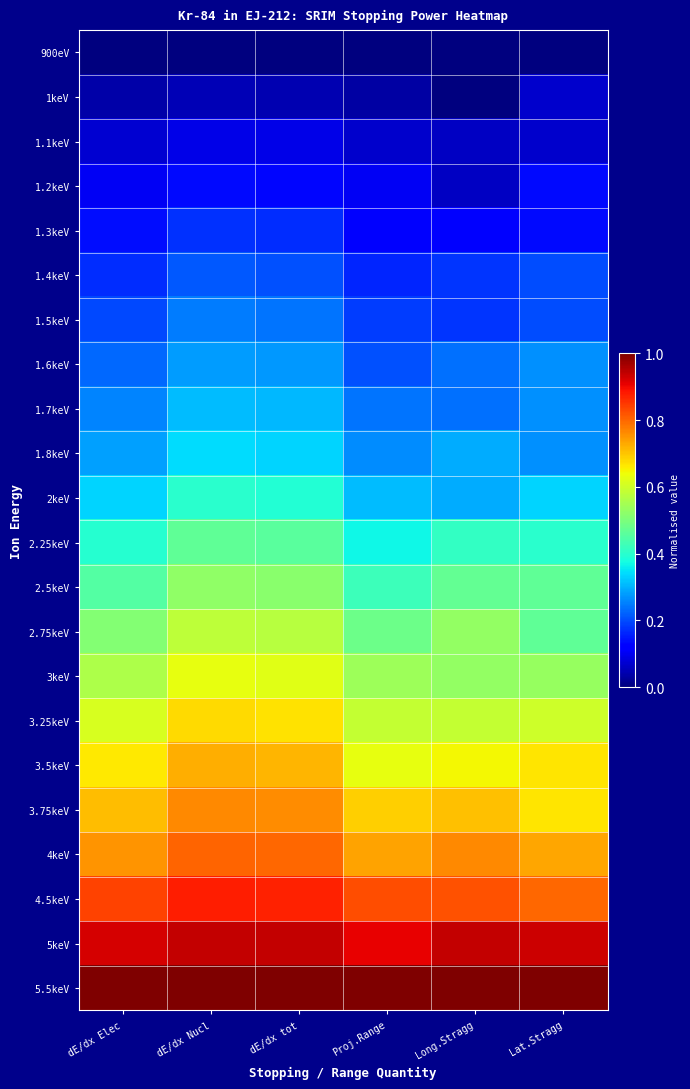

Between Lat.Stragg and Long.Stragg, which is larger?

Lat.Stragg